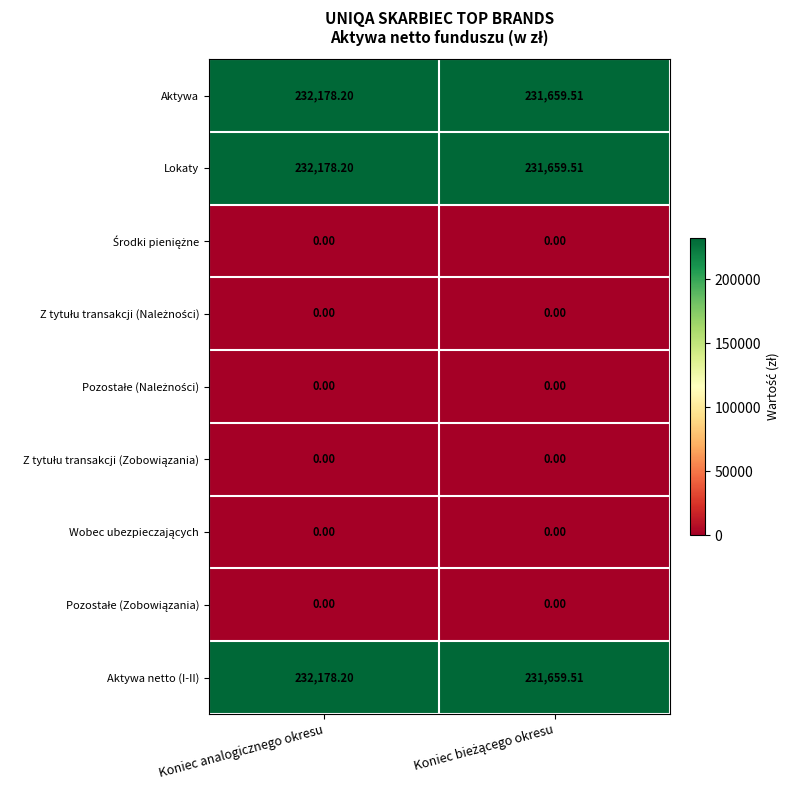

Which label corresponds to the largest value in the chart?

Koniec analogicznego okresu